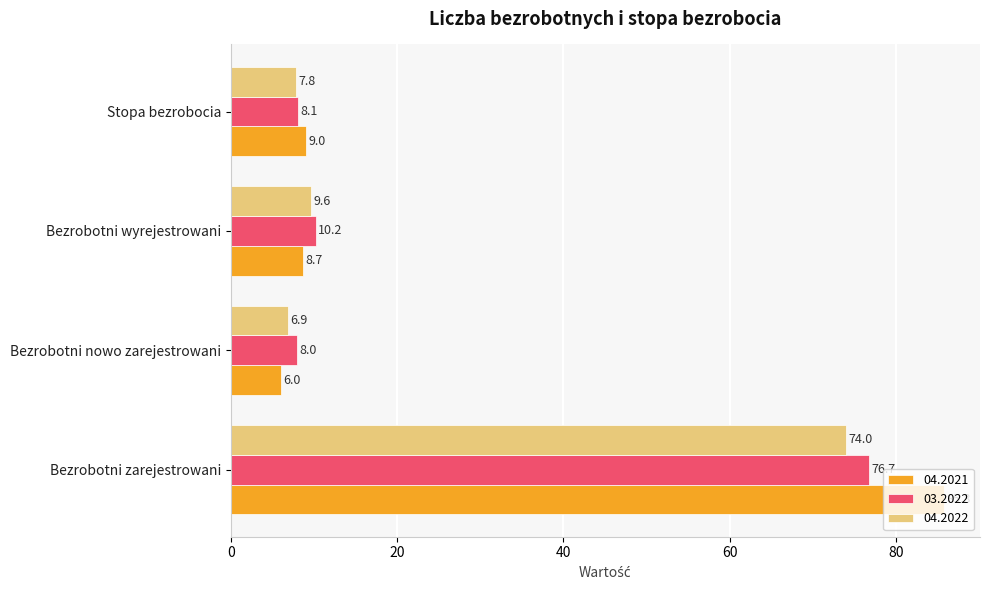

What is the average value of the 04.2021 series?

27.4